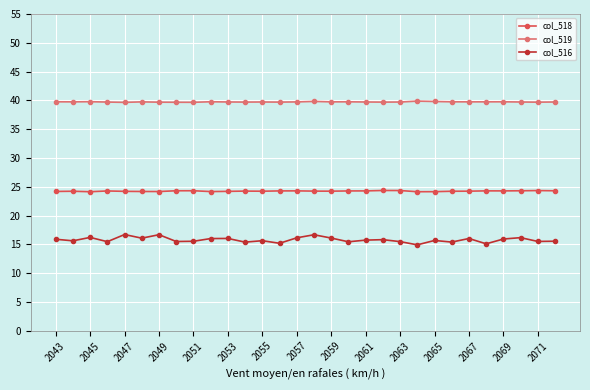

Which series has the widest spread of values?

col_516